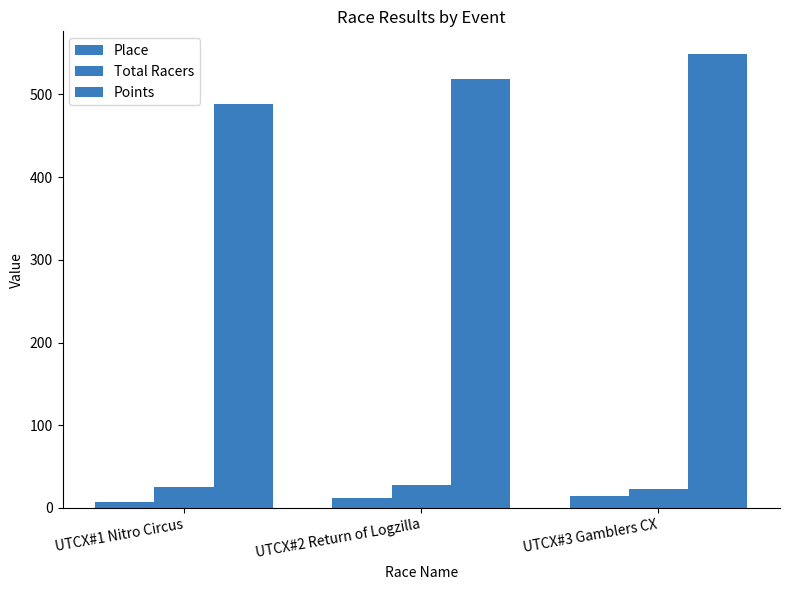

How many bars are there in each group?

3